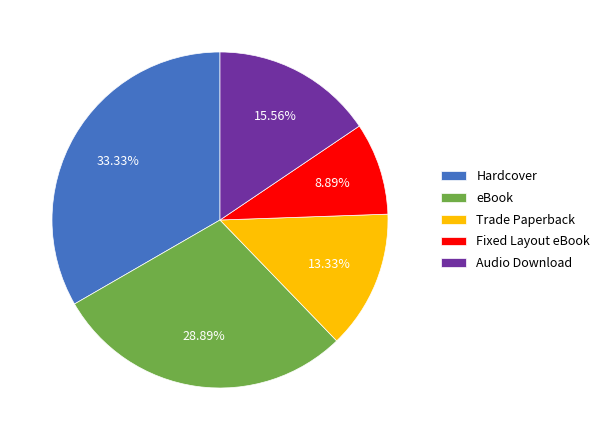

How many segments does this pie chart have?

5